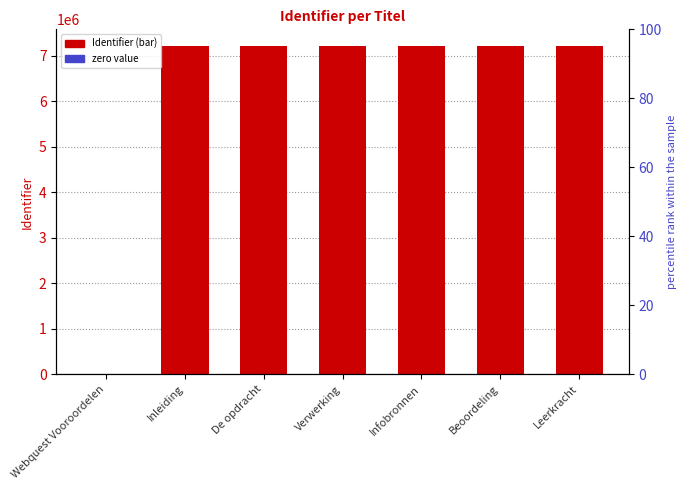

How many data points does each series have?

7